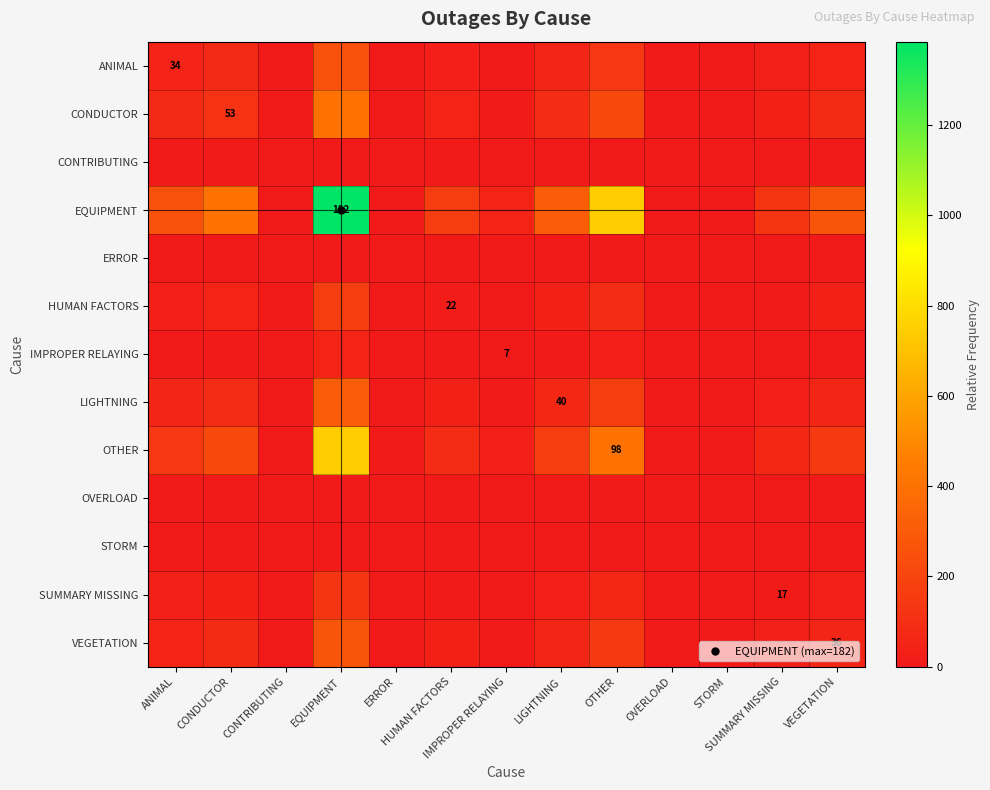

What is the spread (max minus min) of values at EQUIPMENT?

1385.2